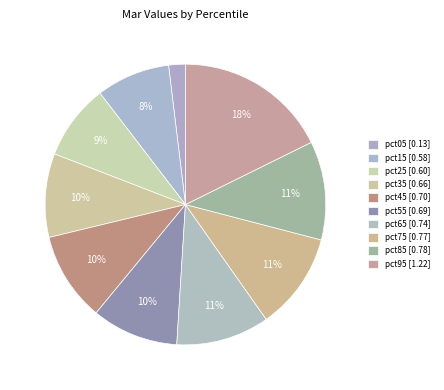

To the nearest percent, what is the difference between the largest and smallest slice percentages?

16%